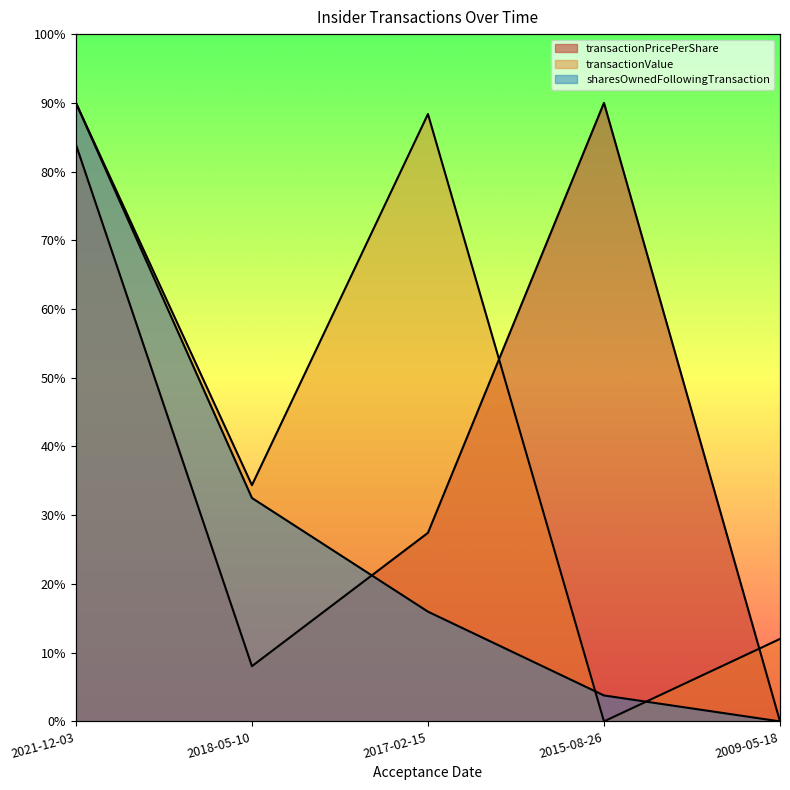

How many values in the sharesOwnedFollowingTransaction series are below 9199?

2